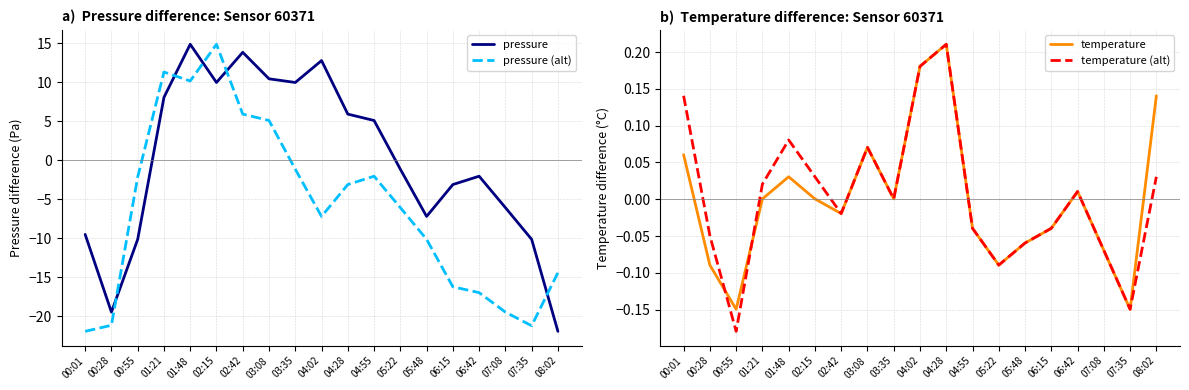

True or false: temperature and pressure (alt) cross at least once.

True